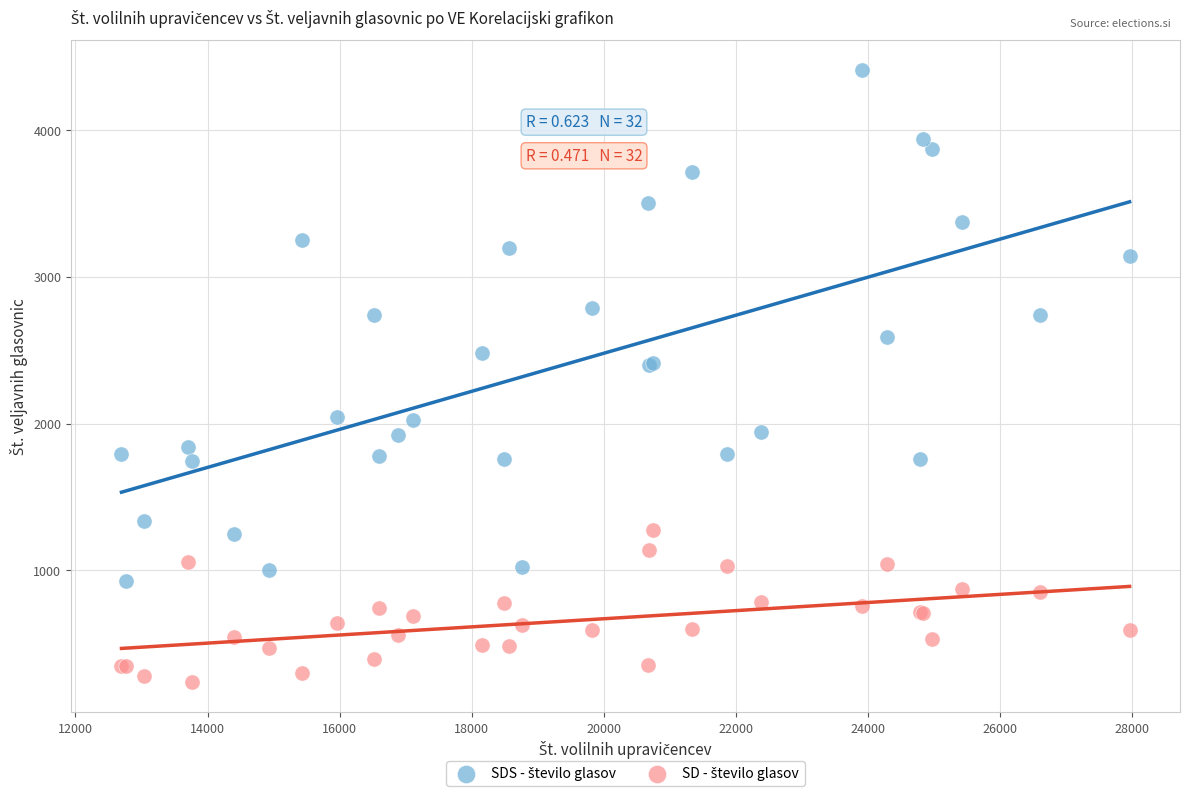

What is the X range (max minus min) for the scatter plot?

15267